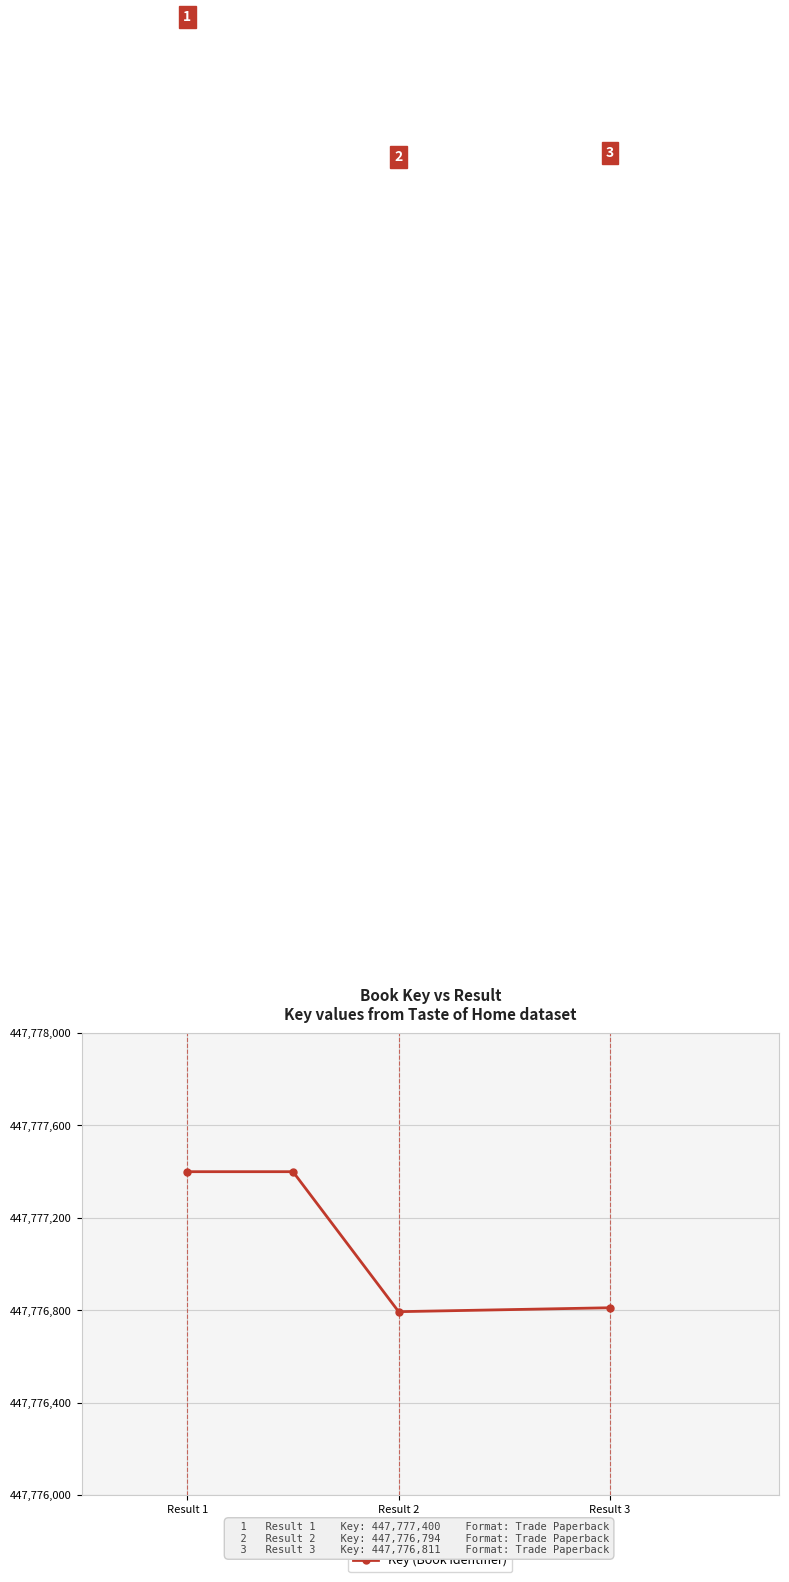

What is the maximum value shown in the chart?

447777400